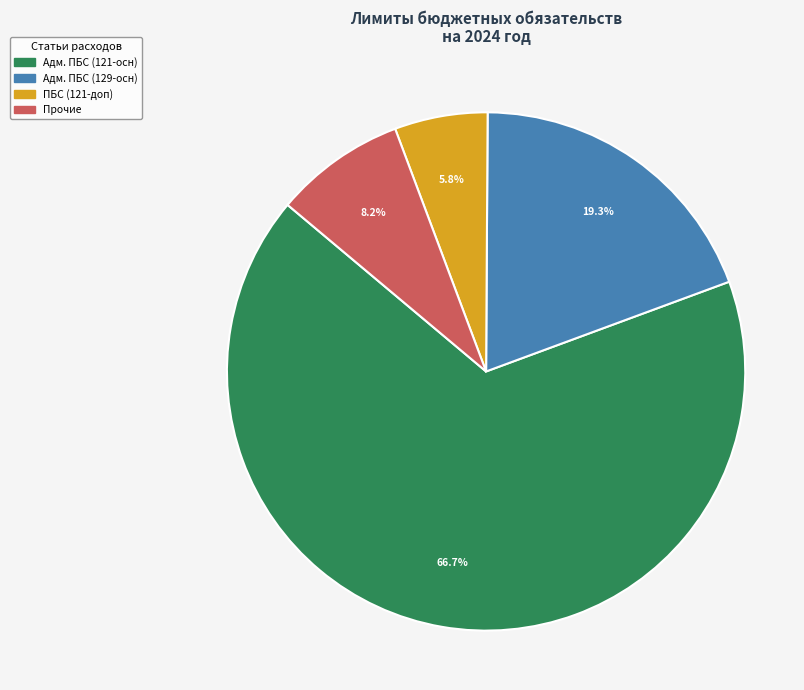

Is there a majority slice in this chart?

Yes